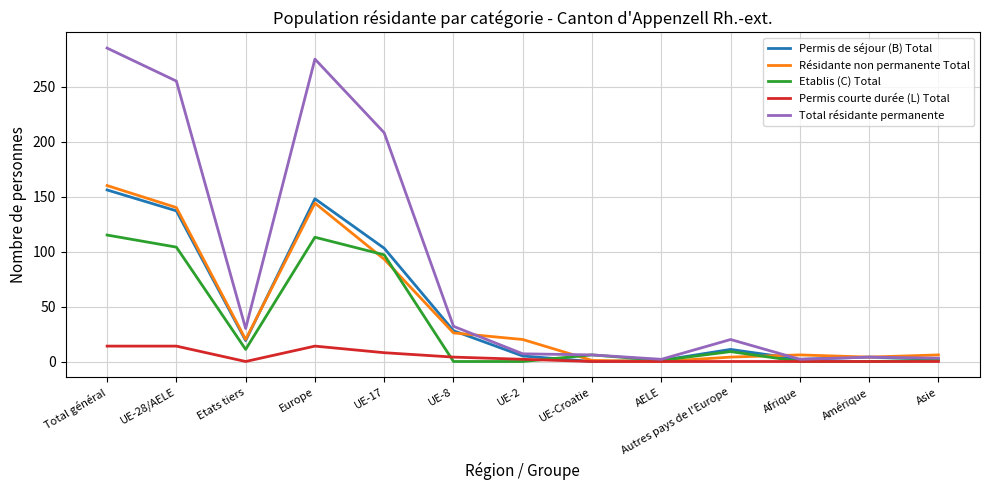

What are all the series names shown in the legend?

Permis de séjour (B) Total, Résidante non permanente Total, Etablis (C) Total, Permis courte durée (L) Total, Total résidante permanente